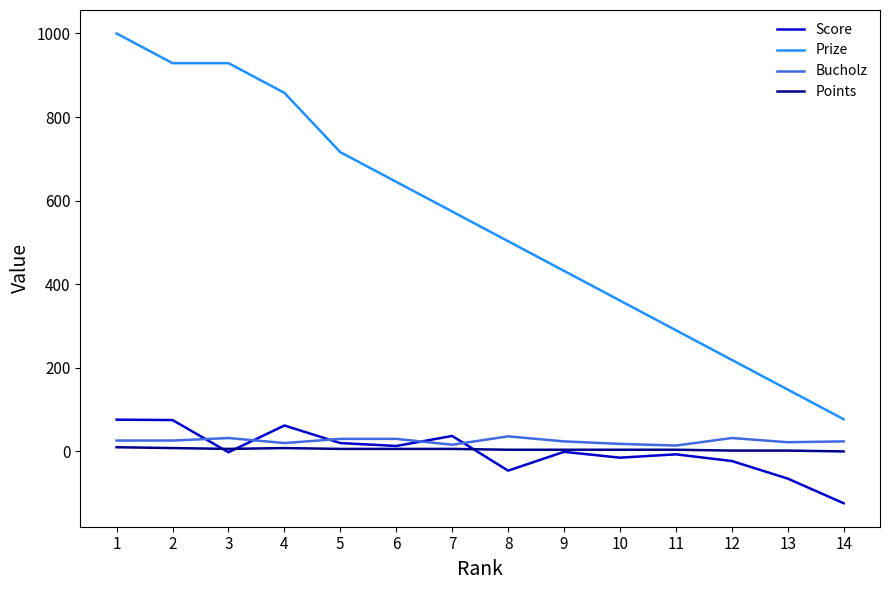

Which series changed the most between 1 and 8?

Prize